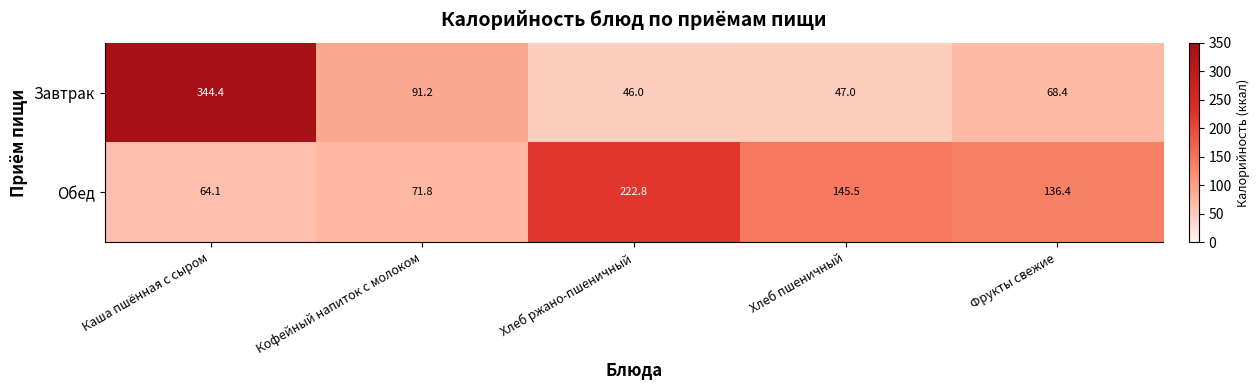

True or false: Завтрак has a value of 46.0 at Хлеб ржано-пшеничный.

True